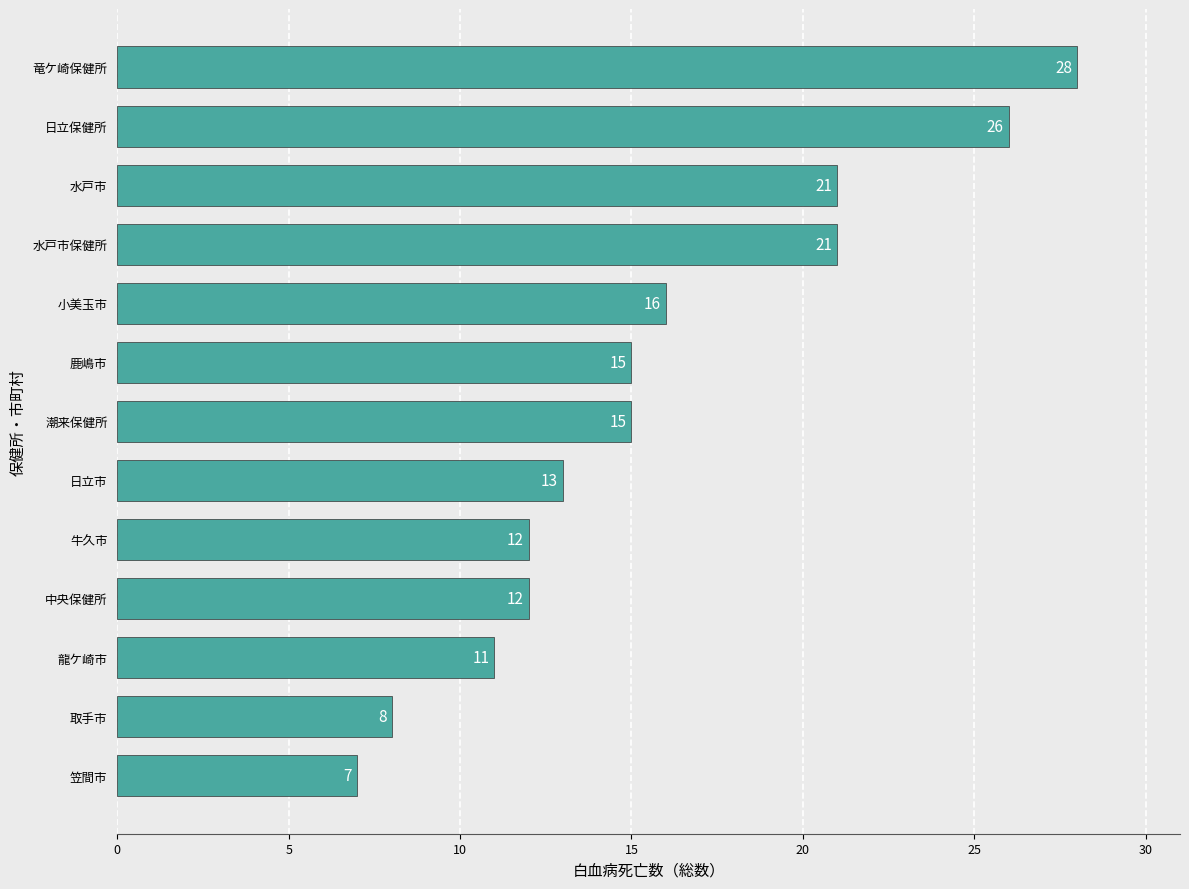

True or false: the data shows 8 at 取手市.

True